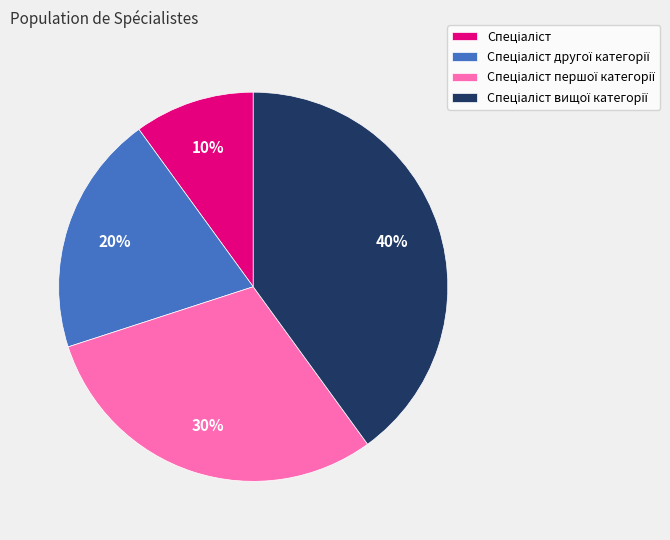

To the nearest percent, what is the average slice percentage?

25%